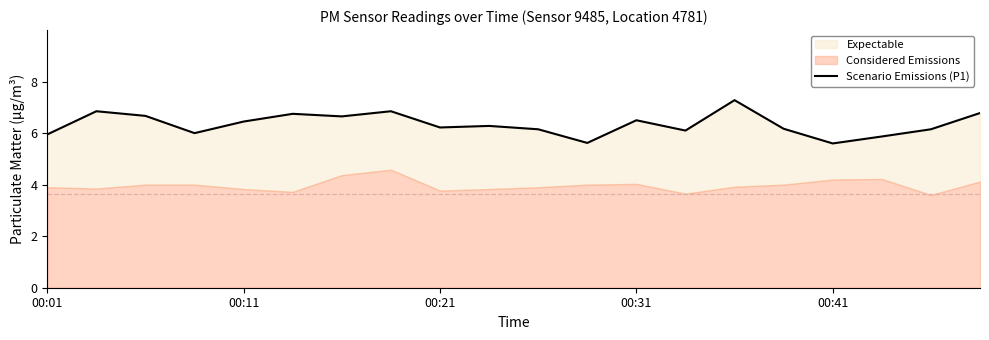

What is the ratio of the value at 00:31 to the value at 00:11?

0.9